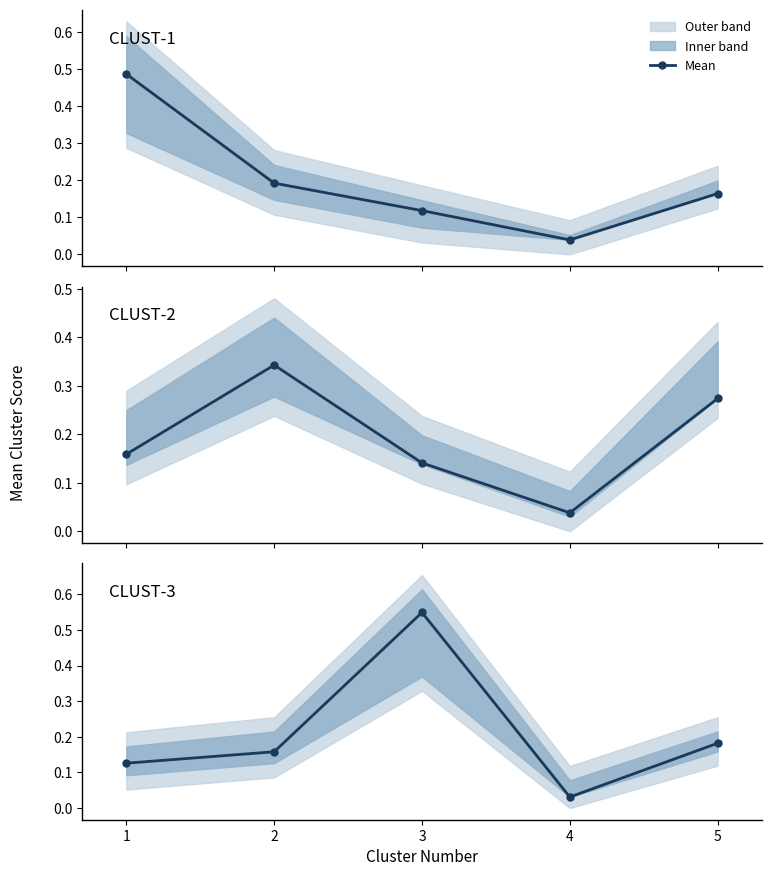

In CLUST-1, how many points are lower than both neighbors (excluding endpoints)?

1